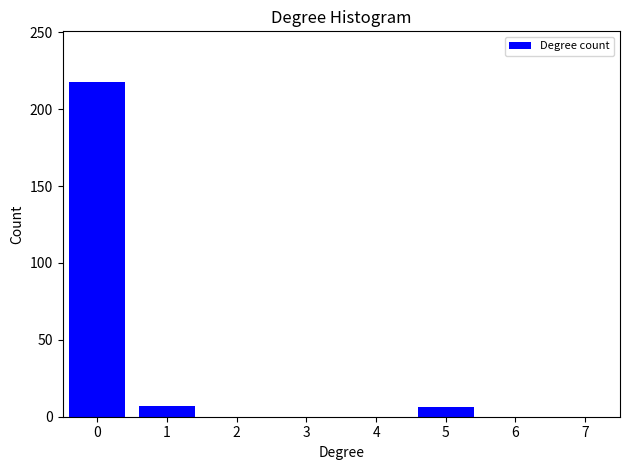

Over which range of the x-axis is the bar tallest?

-0.5 to 0.5